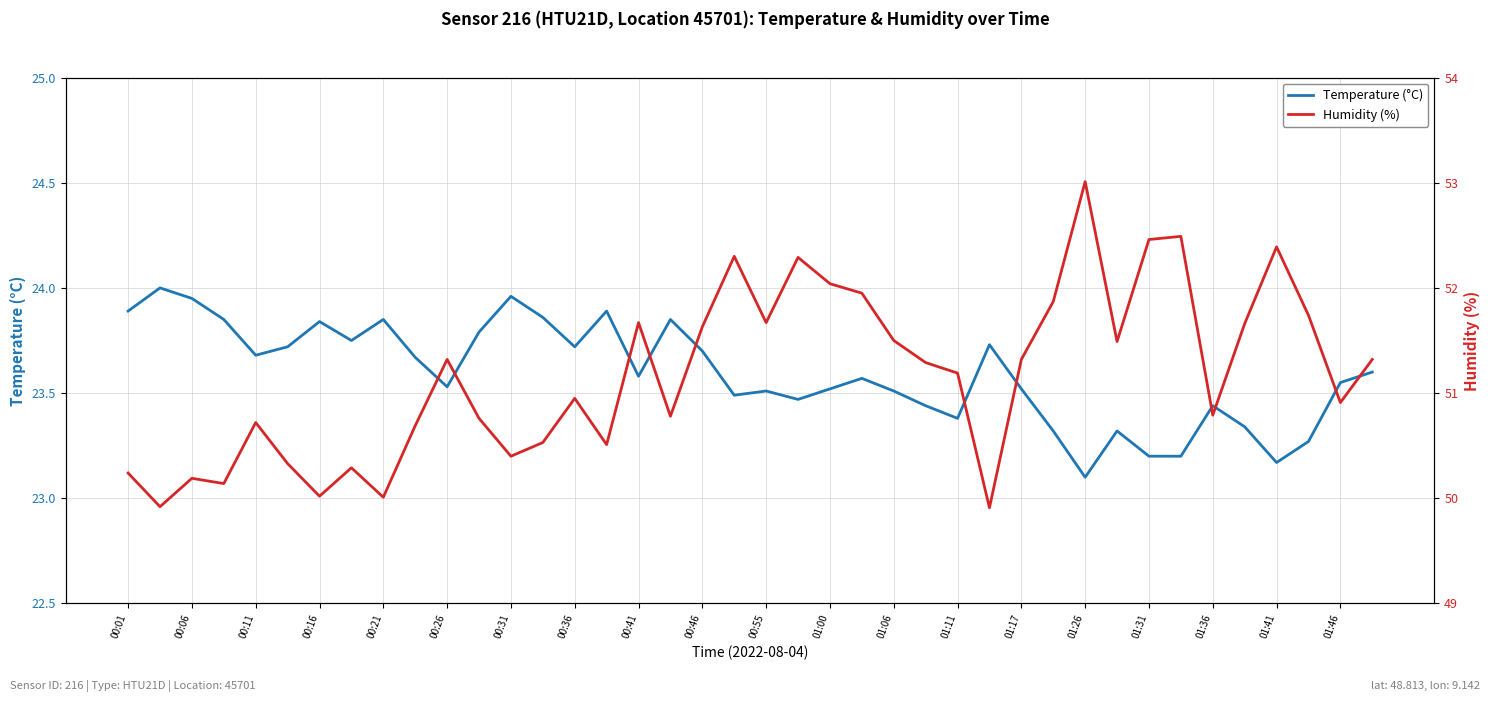

Where is Temperature (°C) nearest to the value 23?

01:26